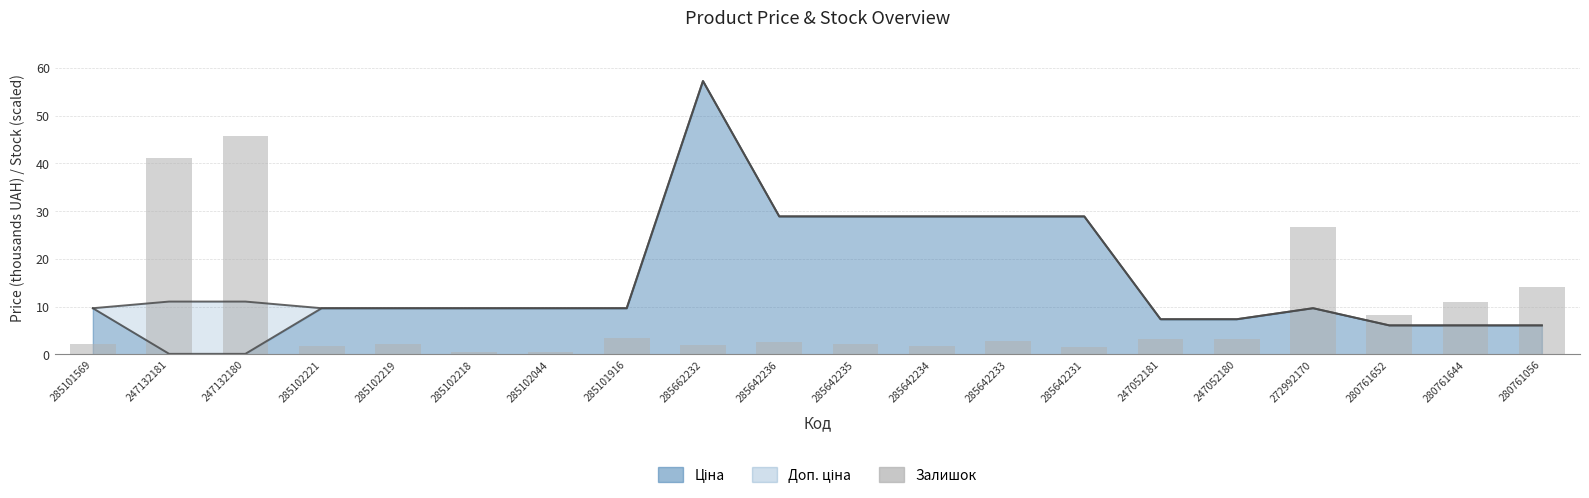

Where is the data nearest to the value 23?

272992170